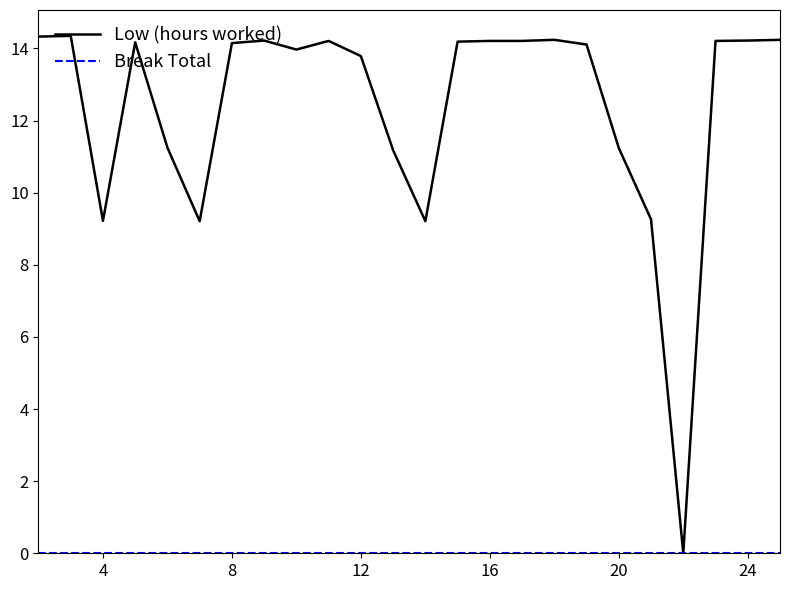

Which series has the largest range (max minus min)?

Low (hours worked)